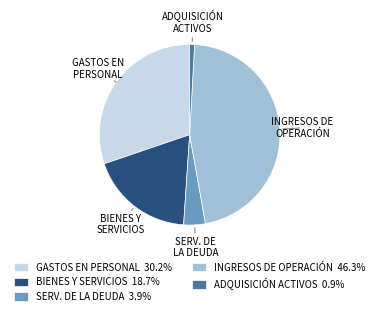

Count the number of slices in the pie.

5